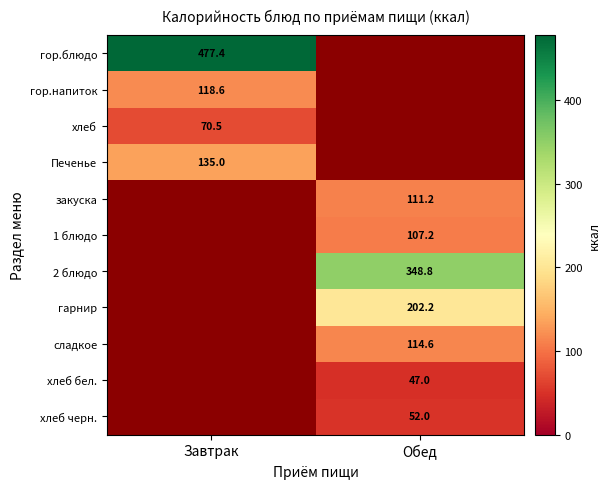

The value of 1 блюдо at Обед is 155.8. True or false?

False